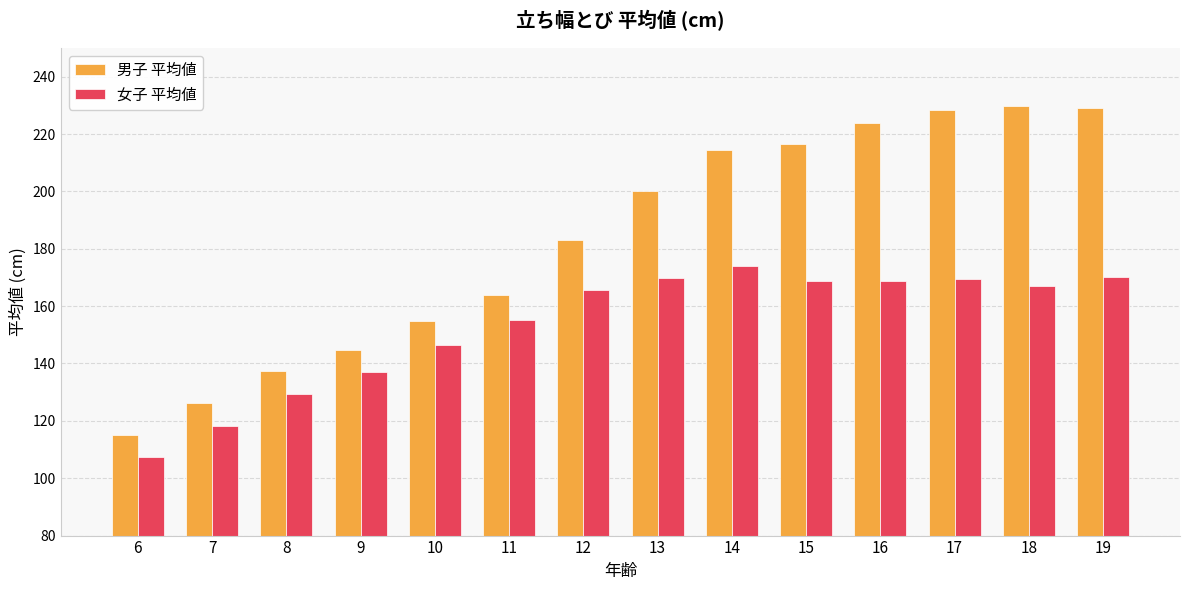

True or false: 男子 平均値 has a value of 330.3 at 15.

False